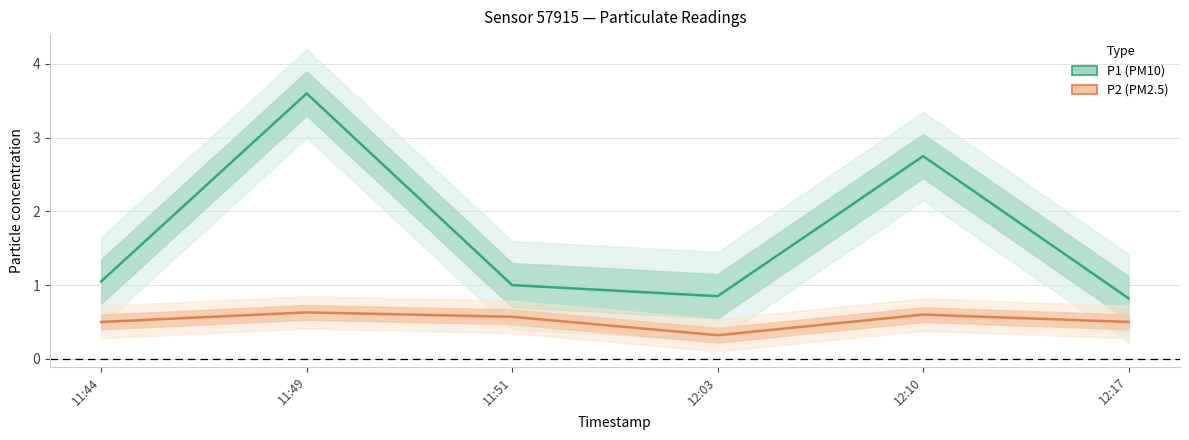

What is the average value of the P1 (PM10) series?

1.7